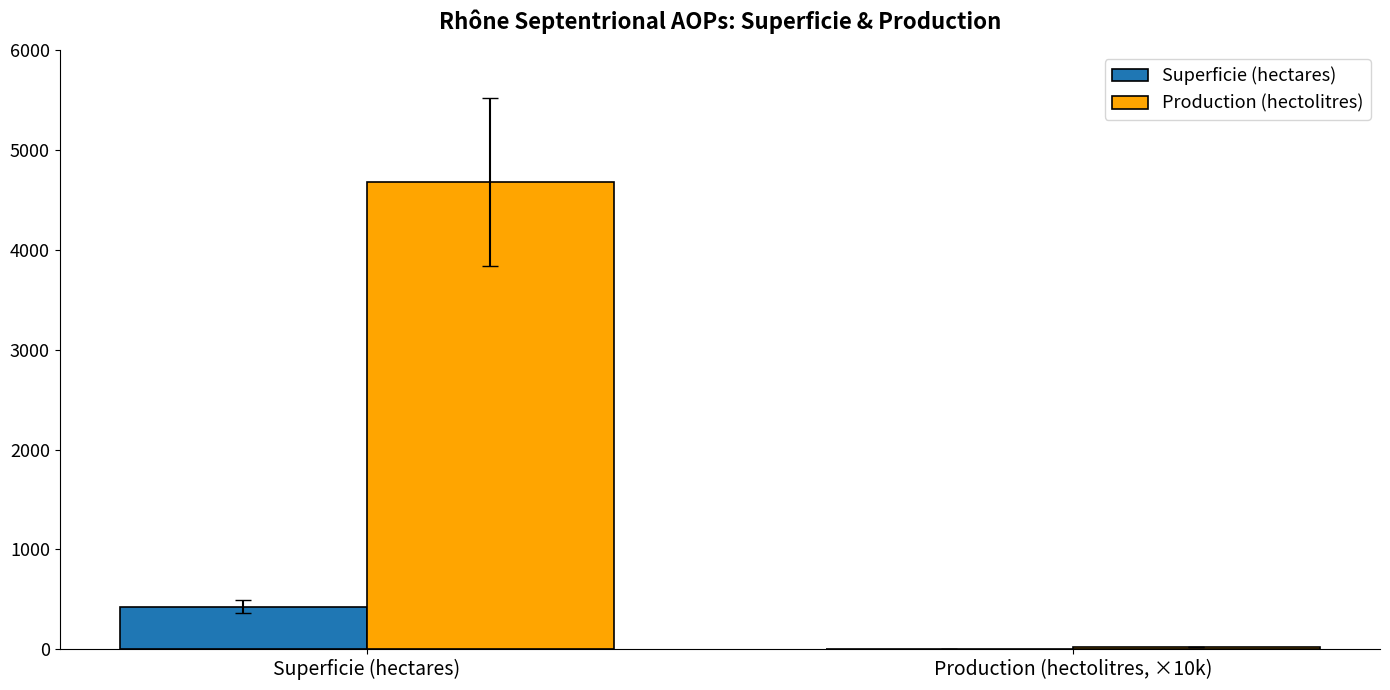

Which series changed the most between Superficie (hectares) and Production (hectolitres, ×10k)?

Production (hectolitres)